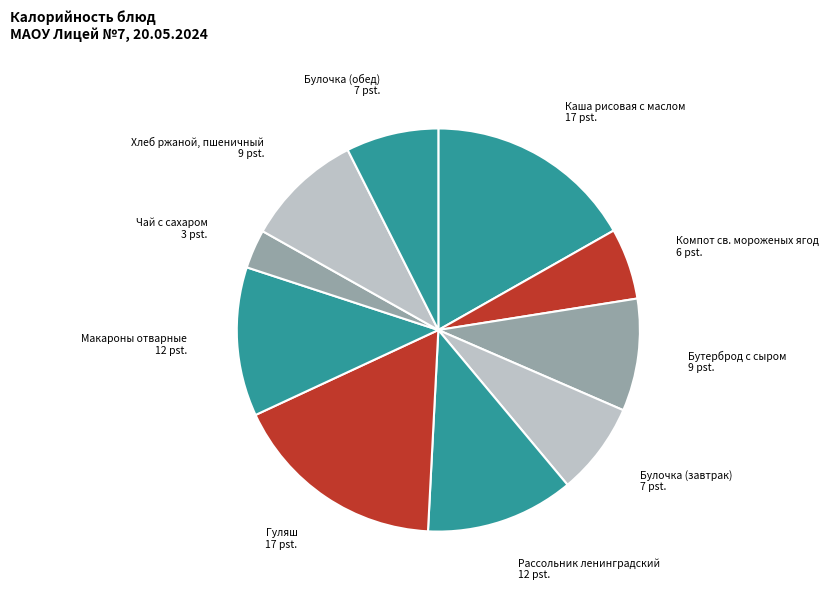

Is it true that Хлеб ржаной, пшеничный is 9% of the pie?

True